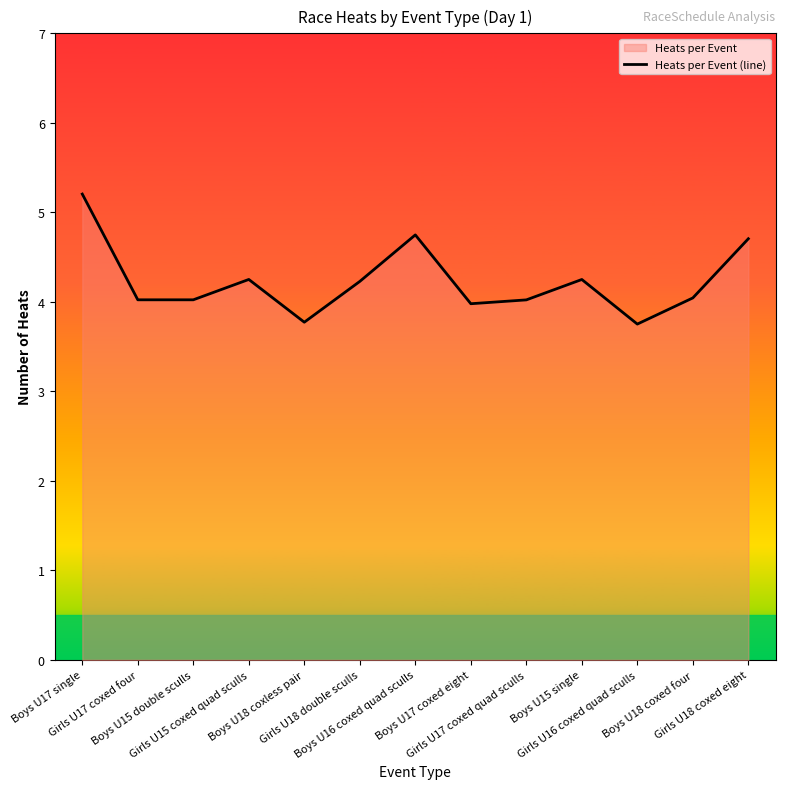

Between Girls U16 coxed quad sculls and Girls U17 coxed four, which is larger?

Girls U17 coxed four